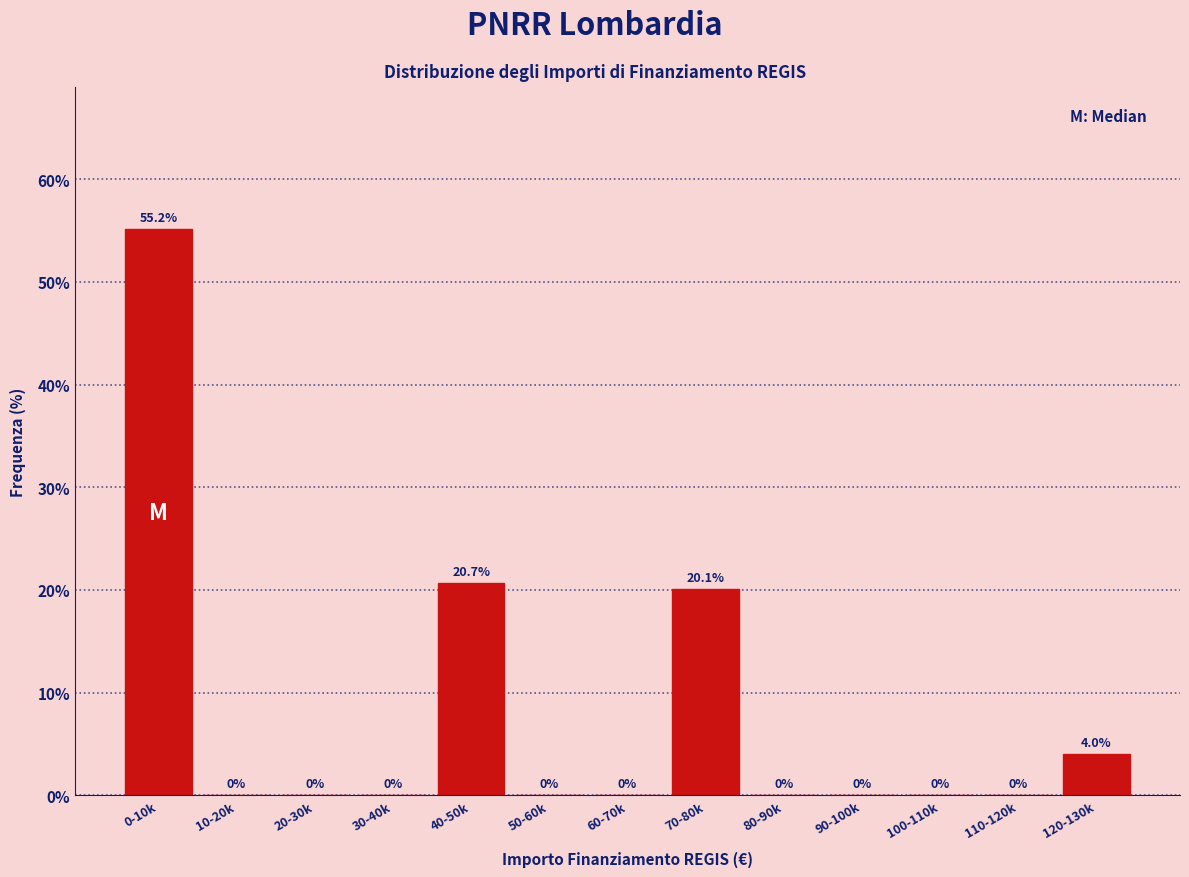

Reading left to right, extract all data points from this chart.

0-10k=55.2	10-20k=0.0	20-30k=0.0	30-40k=0.0	40-50k=20.7	50-60k=0.0	60-70k=0.0	70-80k=20.1	80-90k=0.0	90-100k=0.0	100-110k=0.0	110-120k=0.0	120-130k=4.0